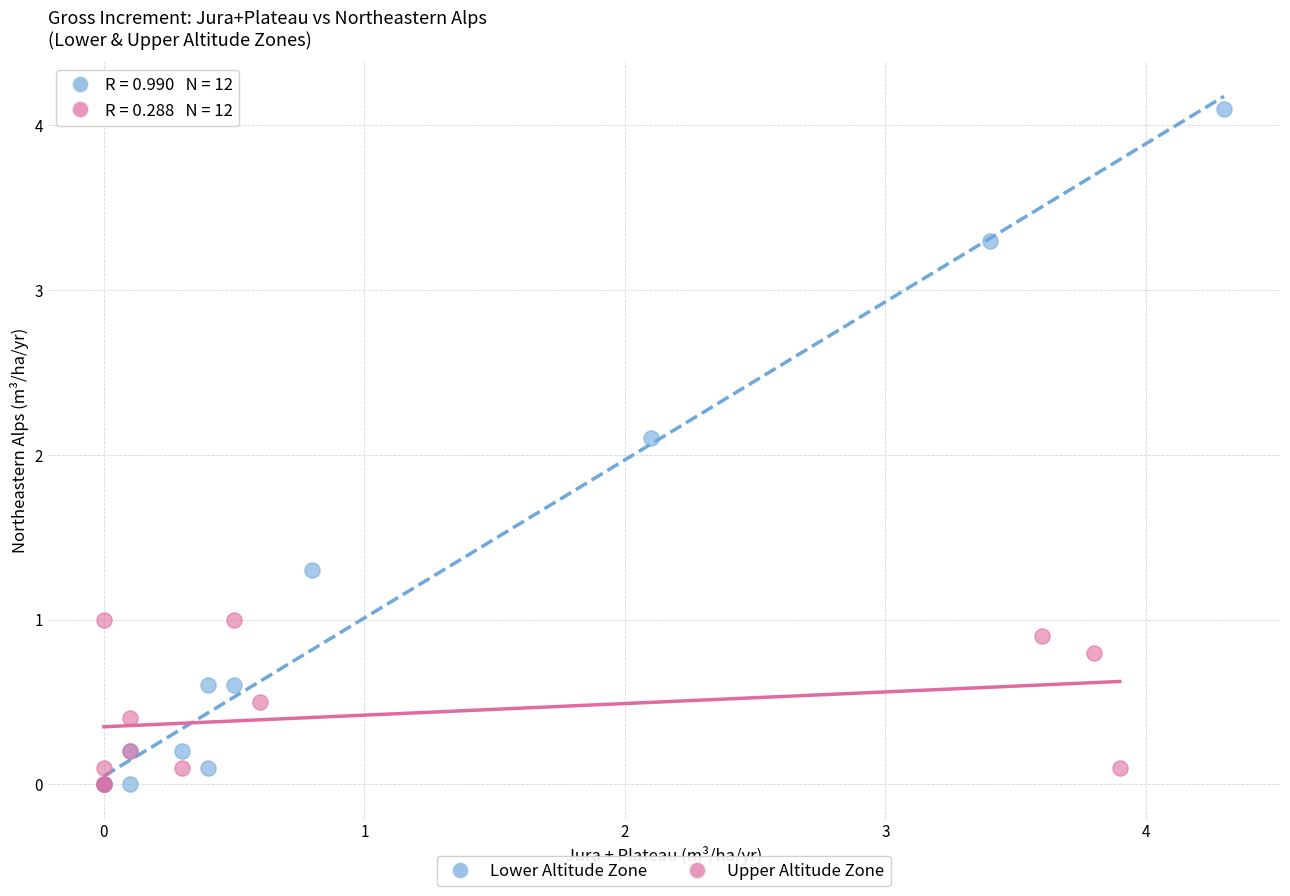

Which series has the largest Y range (max minus min)?

Lower Altitude Zone